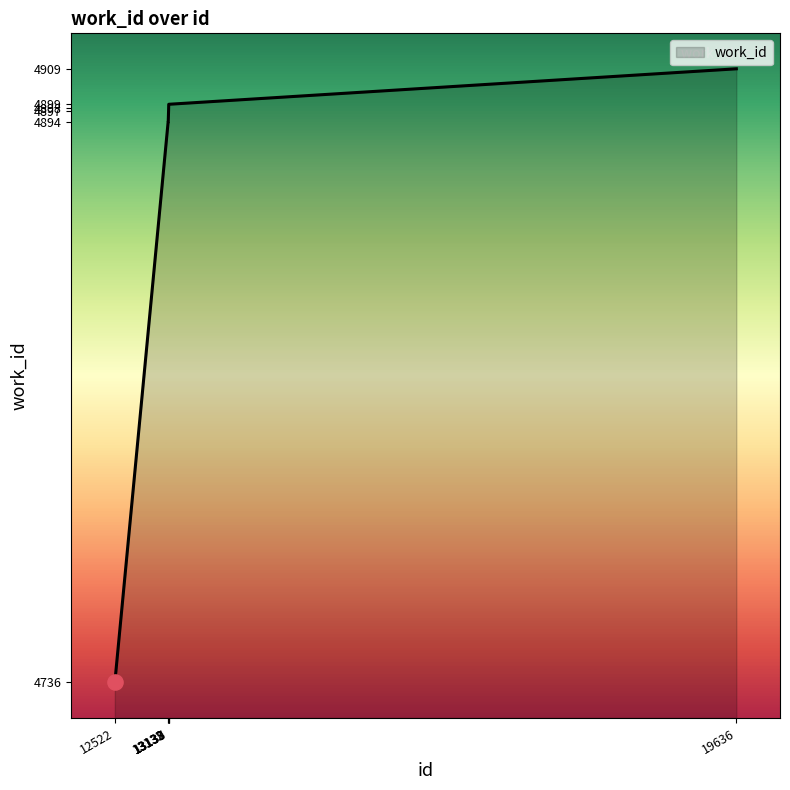

Which has a higher value, 12522 or 13132?

13132